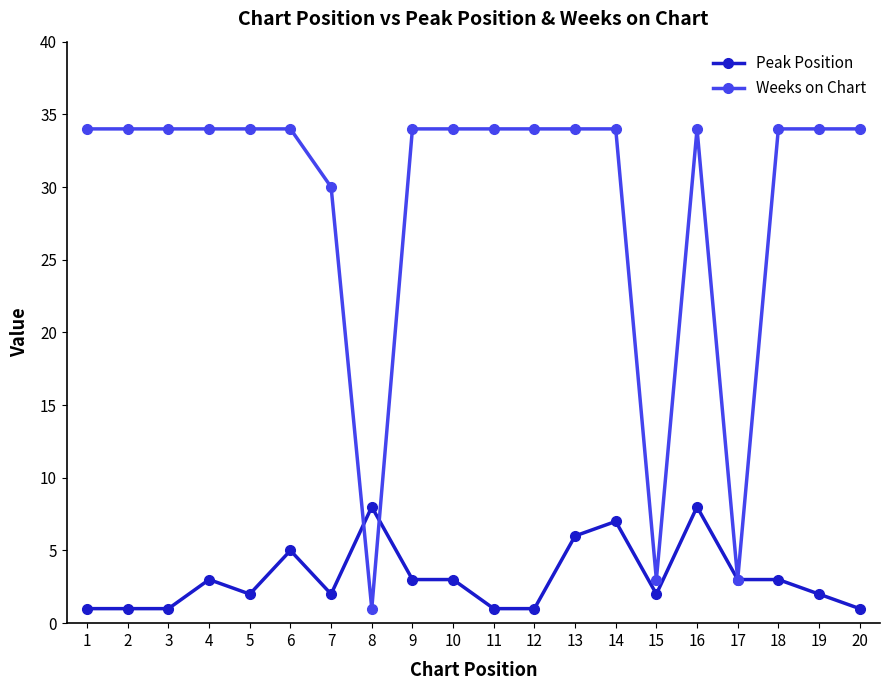

Which series has the widest spread of values?

Weeks on Chart